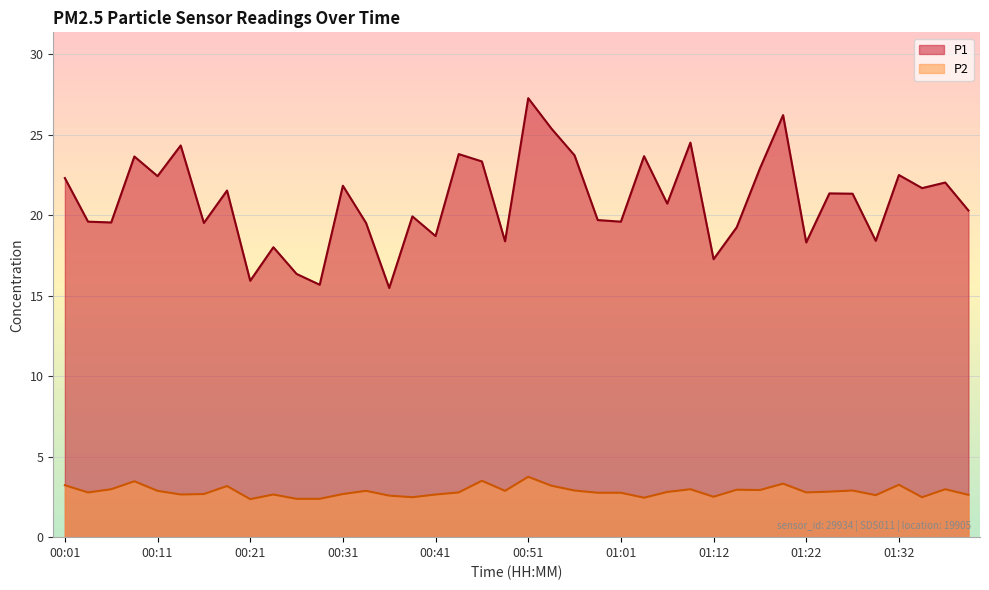

Is the value of P1 at 00:44 greater than the value of P2 at 00:44?

Yes